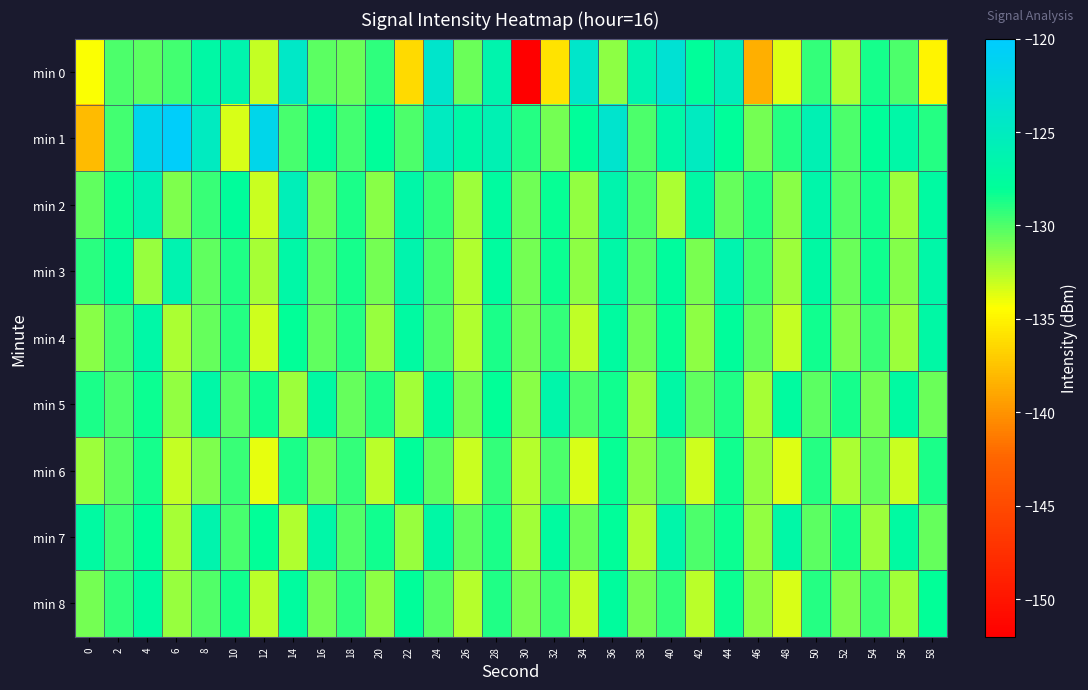

Reading left to right, list all the values displayed in this chart.

min 0: 0=-134.3	2=-130.0	4=-130.3	6=-129.7	8=-127.1	10=-126.5	12=-133.0	14=-124.5	16=-130.3	18=-130.7	20=-129.1	22=-136.3	24=-124.1	26=-130.7	28=-126.5	30=-151.9	32=-135.9	34=-124.2	36=-131.5	38=-126.2	40=-123.4	42=-127.9	44=-125.3	46=-138.5	48=-133.5	50=-129.4	52=-132.5	54=-128.5	56=-129.9	58=-134.9
min 1: 0=-137.9	2=-129.6	4=-121.6	6=-120.4	8=-125.0	10=-133.5	12=-121.6	14=-129.8	16=-127.4	18=-129.7	20=-128.0	22=-130.0	24=-125.0	26=-127.0	28=-126.0	30=-129.0	32=-131.0	34=-128.0	36=-124.0	38=-130.0	40=-127.0	42=-125.0	44=-128.0	46=-131.0	48=-129.0	50=-126.0	52=-130.0	54=-128.0	56=-127.0	58=-129.0
min 2: 0=-130.5	2=-128.3	4=-126.1	6=-131.2	8=-129.4	10=-127.8	12=-133.1	14=-125.6	16=-130.9	18=-128.7	20=-131.5	22=-126.8	24=-129.3	26=-132.0	28=-127.5	30=-130.8	32=-128.2	34=-131.7	36=-126.4	38=-129.9	40=-132.3	42=-127.1	44=-130.6	46=-128.9	48=-131.4	50=-126.7	52=-130.1	54=-128.5	56=-131.9	58=-127.3
min 3: 0=-129.1	2=-127.4	4=-131.8	6=-126.2	8=-130.5	10=-128.8	12=-132.2	14=-127.0	16=-130.3	18=-128.6	20=-131.0	22=-126.5	24=-129.8	26=-132.4	28=-127.6	30=-130.9	32=-128.3	34=-131.6	36=-126.9	38=-130.2	40=-127.7	42=-131.1	44=-126.3	46=-129.6	48=-132.0	50=-127.2	52=-130.7	54=-128.4	56=-131.3	58=-126.8
min 4: 0=-131.4	2=-129.7	4=-127.0	6=-132.3	8=-130.6	10=-128.9	12=-133.2	14=-128.1	16=-130.4	18=-129.0	20=-131.8	22=-127.3	24=-130.1	26=-132.5	28=-128.7	30=-131.0	32=-129.3	34=-132.8	36=-127.5	38=-130.8	40=-128.2	42=-131.6	44=-127.8	46=-130.5	48=-132.9	50=-128.4	52=-131.2	54=-129.5	56=-132.0	58=-127.1
min 5: 0=-128.7	2=-130.0	4=-128.3	6=-131.7	8=-126.9	10=-130.2	12=-128.5	14=-131.9	16=-127.2	18=-130.6	20=-128.8	22=-132.1	24=-127.4	26=-130.9	28=-128.1	30=-131.4	32=-126.7	34=-130.0	36=-128.4	38=-131.8	40=-127.1	42=-130.5	44=-128.8	46=-132.2	48=-127.5	50=-130.3	52=-128.6	54=-131.0	56=-127.3	58=-130.7
min 6: 0=-132.0	2=-130.3	4=-128.6	6=-132.9	8=-131.2	10=-129.5	12=-133.8	14=-128.7	16=-131.0	18=-129.3	20=-132.7	22=-128.0	24=-130.3	26=-133.1	28=-129.3	30=-132.6	32=-129.9	34=-133.4	36=-128.2	38=-131.5	40=-129.8	42=-133.2	44=-128.4	46=-131.7	48=-133.6	50=-129.0	52=-132.3	54=-130.6	56=-133.1	58=-128.7
min 7: 0=-127.3	2=-129.6	4=-127.9	6=-132.2	8=-126.5	10=-129.8	12=-128.1	14=-132.5	16=-126.8	18=-130.1	20=-128.4	22=-131.8	24=-127.1	26=-130.4	28=-128.7	30=-132.1	32=-127.4	34=-130.7	36=-128.0	38=-132.4	40=-126.7	42=-130.0	44=-128.3	46=-131.7	48=-127.0	50=-130.3	52=-128.6	54=-132.0	56=-127.3	58=-130.6
min 8: 0=-130.9	2=-129.2	4=-127.5	6=-131.8	8=-130.1	10=-128.4	12=-132.7	14=-127.6	16=-130.9	18=-129.2	20=-131.6	22=-127.9	24=-130.2	26=-132.6	28=-128.8	30=-131.1	32=-129.4	34=-133.0	36=-127.7	38=-131.0	40=-129.3	42=-132.7	44=-128.3	46=-131.6	48=-133.4	50=-128.9	52=-131.2	54=-129.5	56=-132.1	58=-128.1